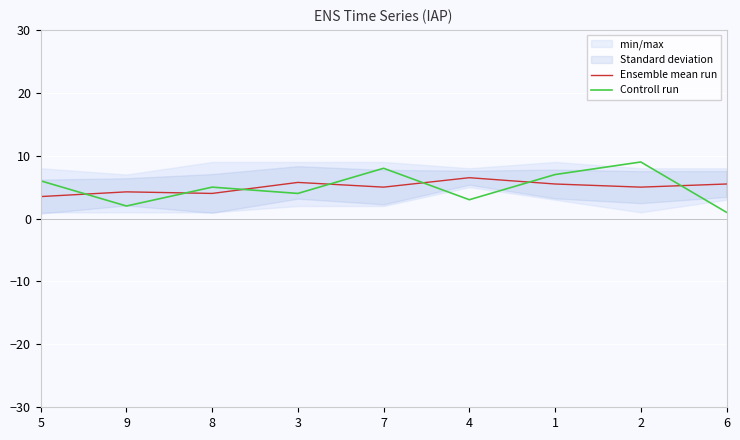

Reading right to left, what are all the values shown in this chart?

Ensemble mean run: 5.5	5.0	5.5	6.5	5.0	5.8	4.0	4.2	3.5
Controll run: 1.0	9.0	7.0	3.0	8.0	4.0	5.0	2.0	6.0